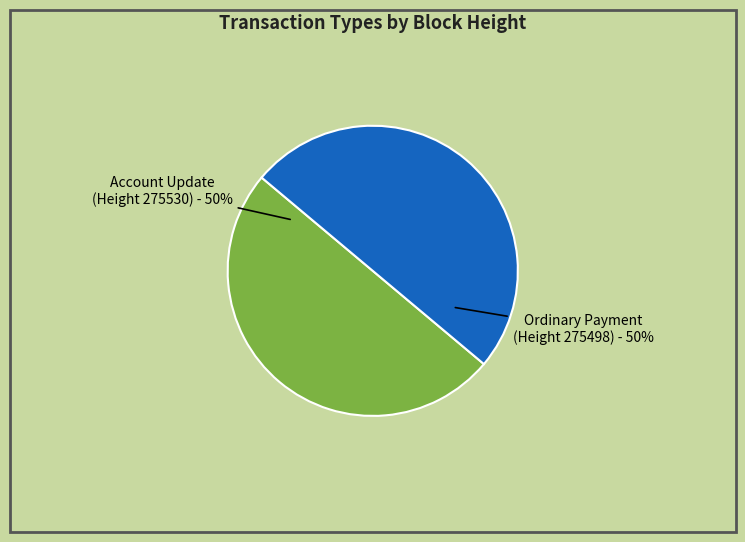

Is it true that Account Update (Height 275530) is 50% of the pie?

True